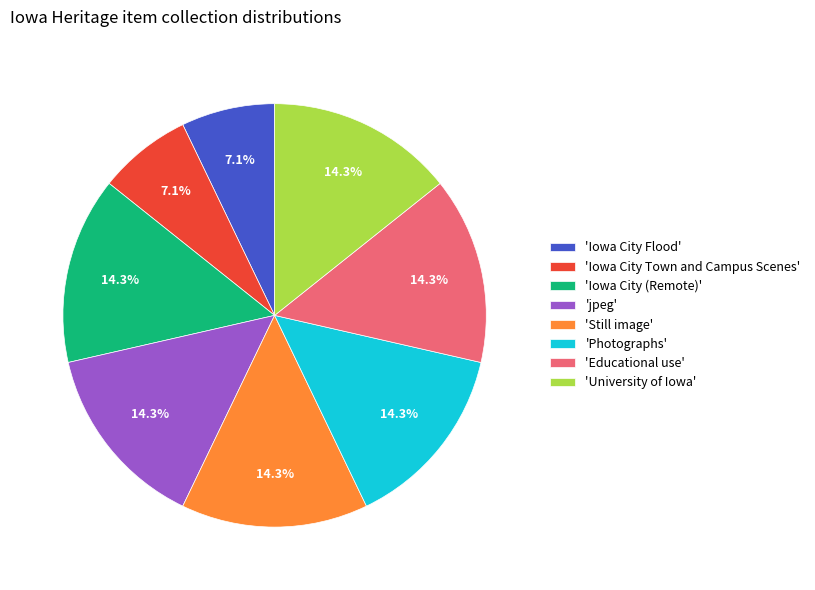

Is there a majority slice in this chart?

No